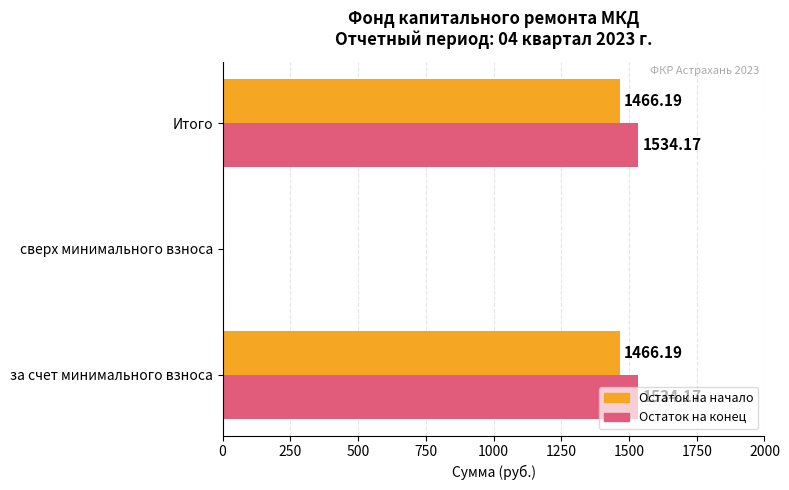

Is the value of Остаток на конец at за счет минимального взноса greater than the value of Остаток на начало at Итого?

Yes